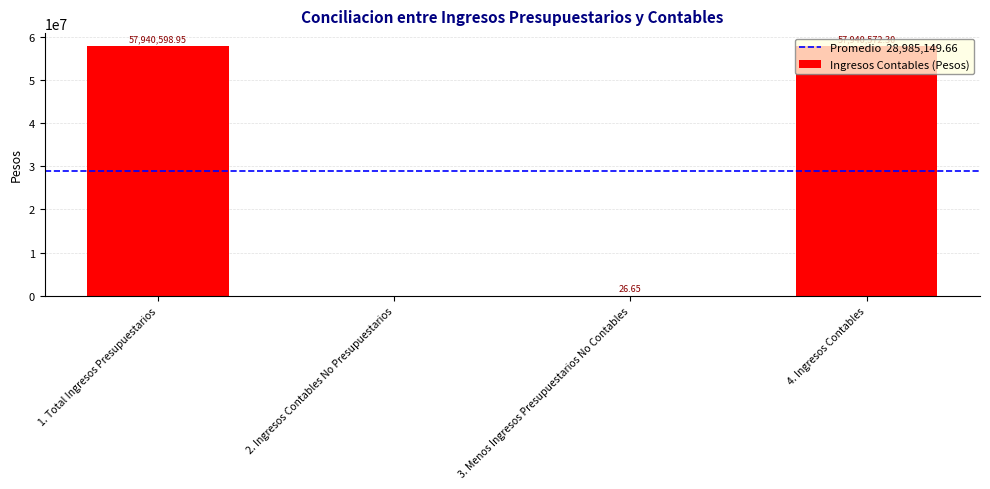

How many data points does each series have?

4